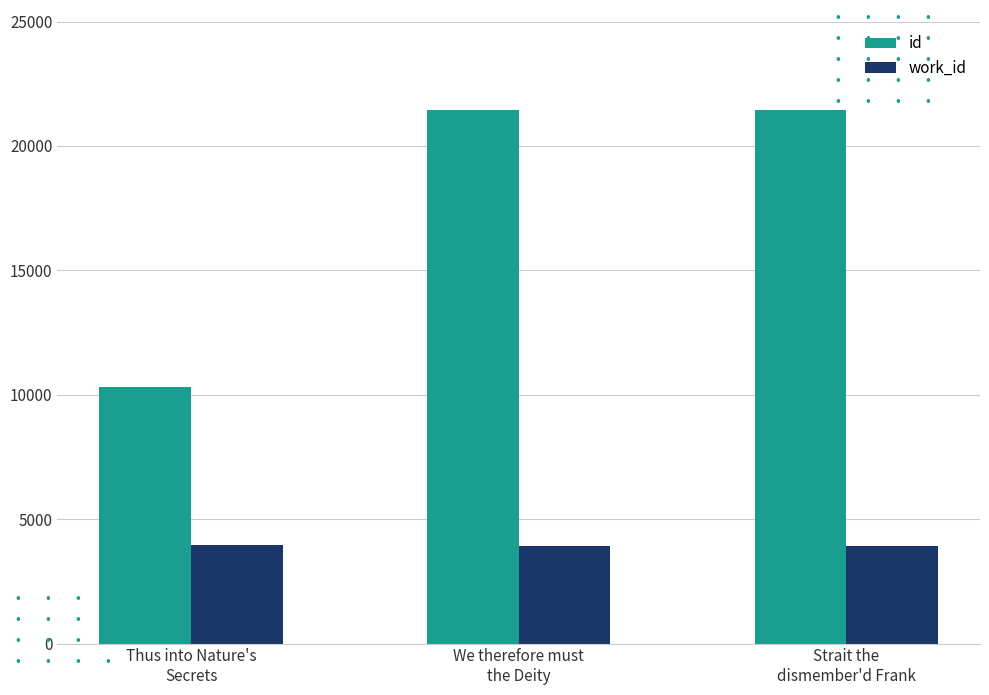

What is the difference between the id values at We therefore must
the Deity and Strait the
dismember'd Frank?

8